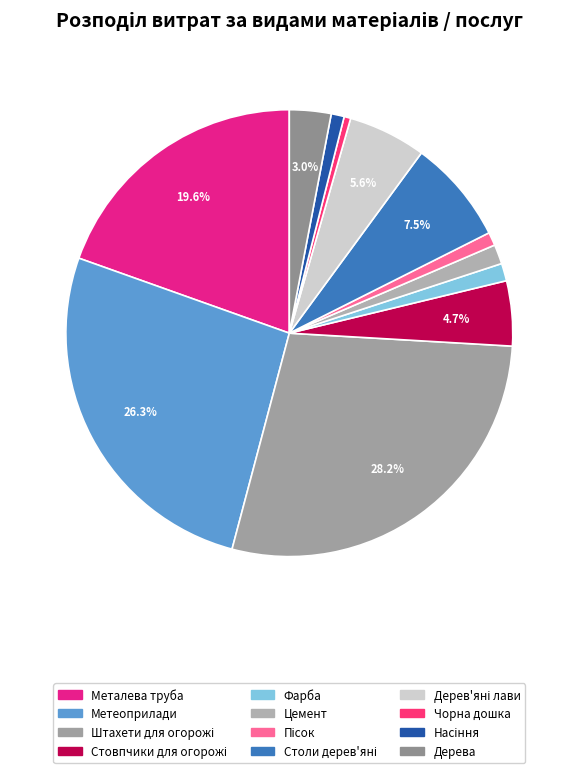

Which slice is the largest?

Штахети для огорожі